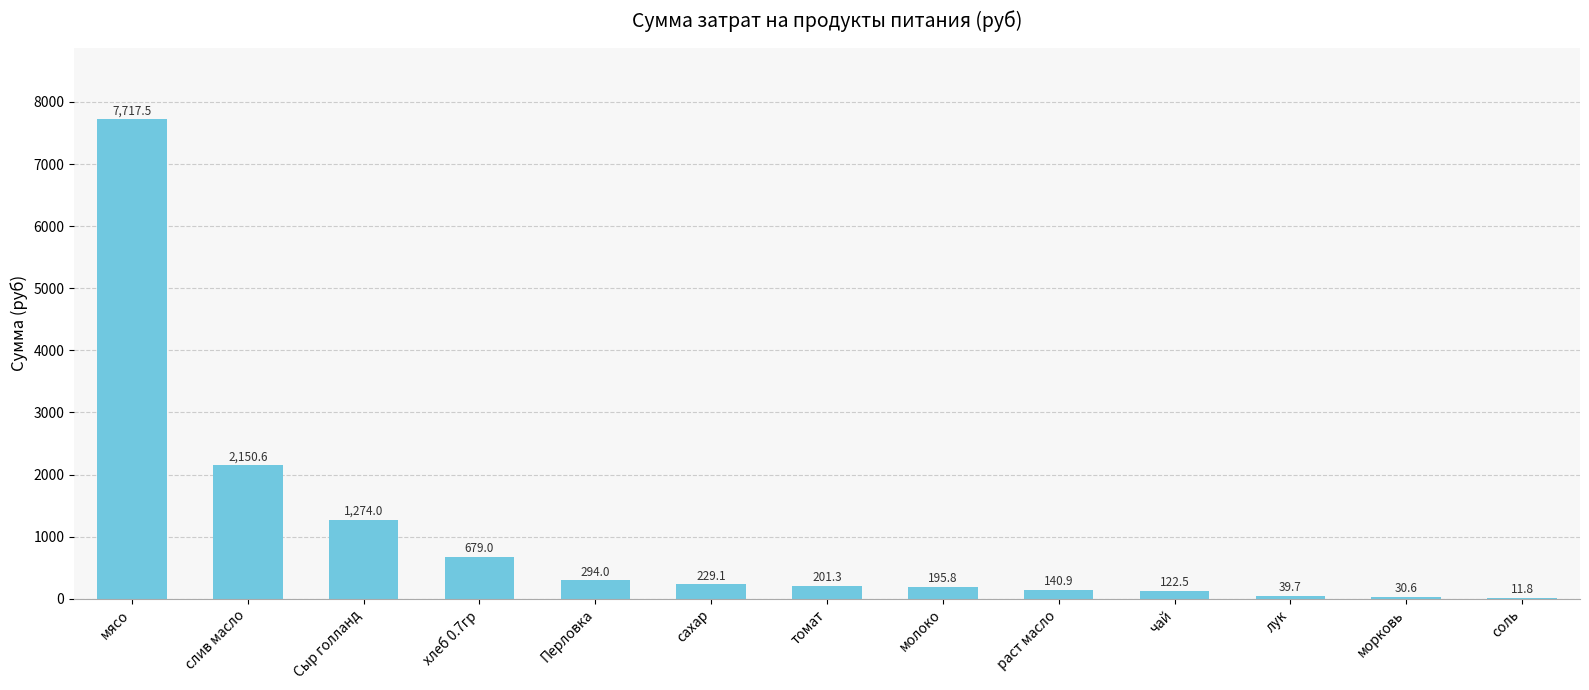

What is the greatest value displayed?

7717.5